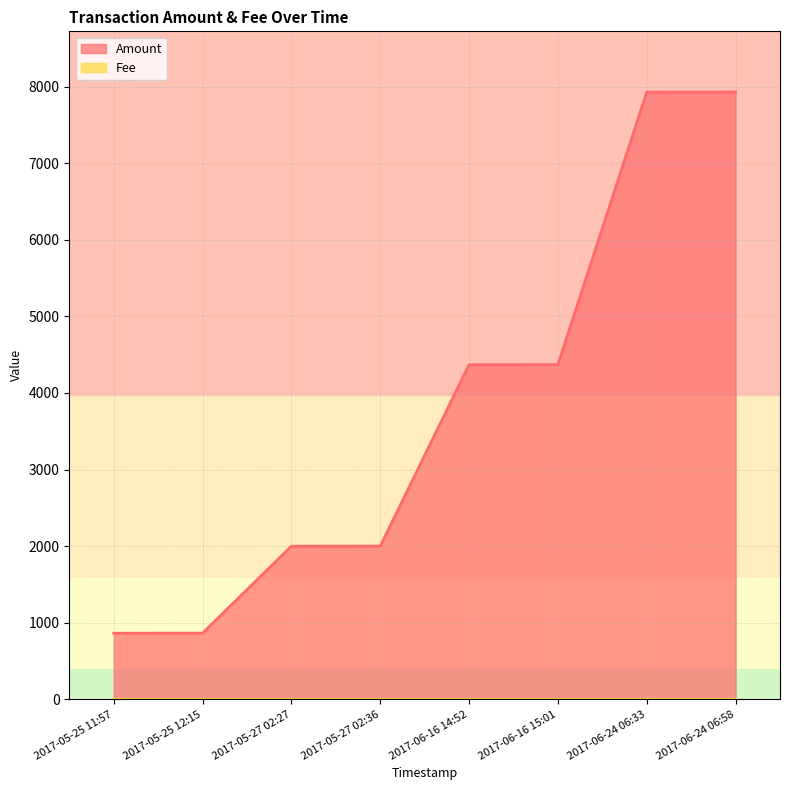

How many values are below 4369?

4